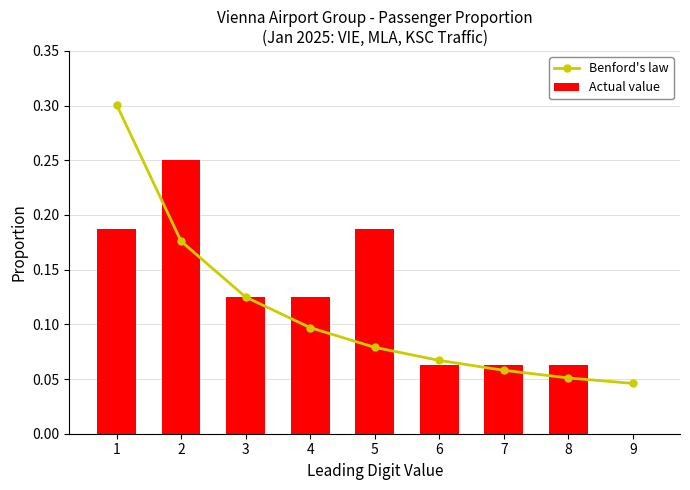

Read the Benford's law value at 1.

0.3